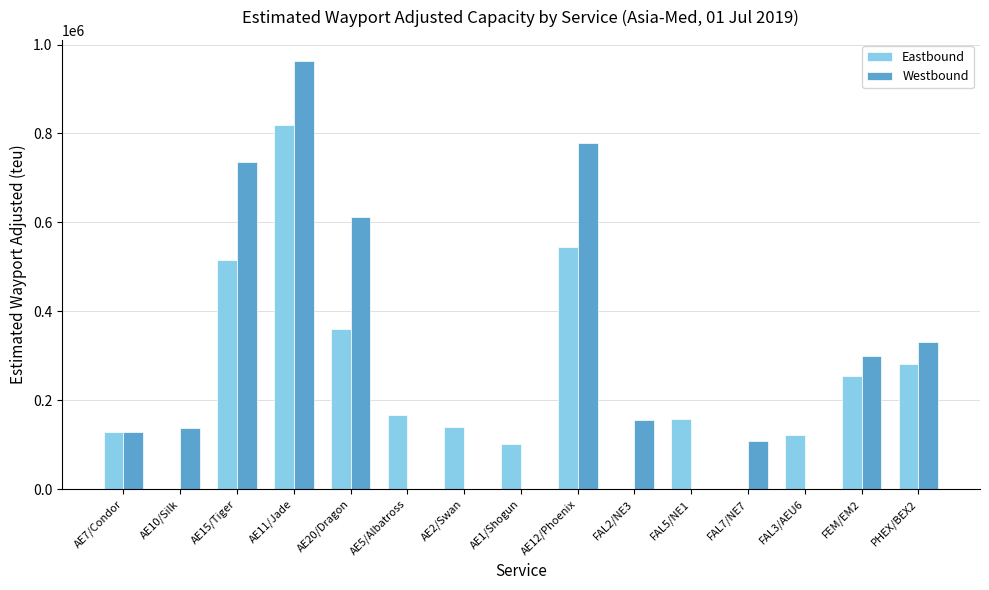

What are all the series names shown in the legend?

Eastbound, Westbound